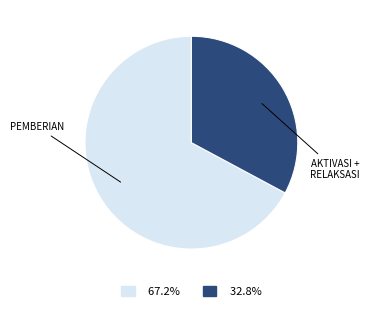

Is there a majority slice in this chart?

Yes